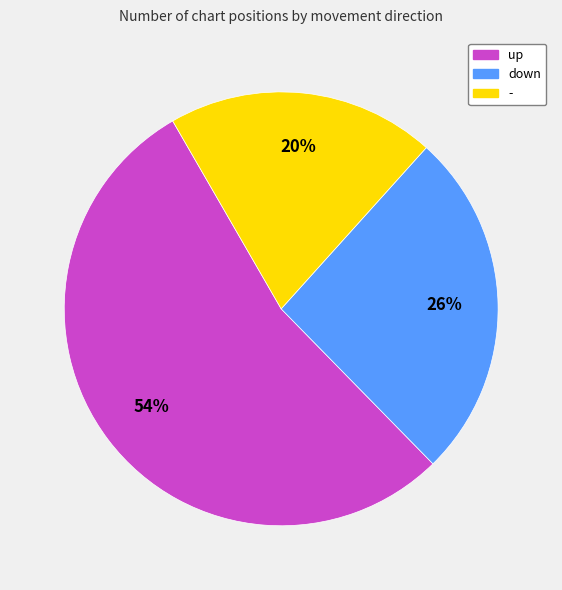

Which category has the smallest portion of the pie?

-